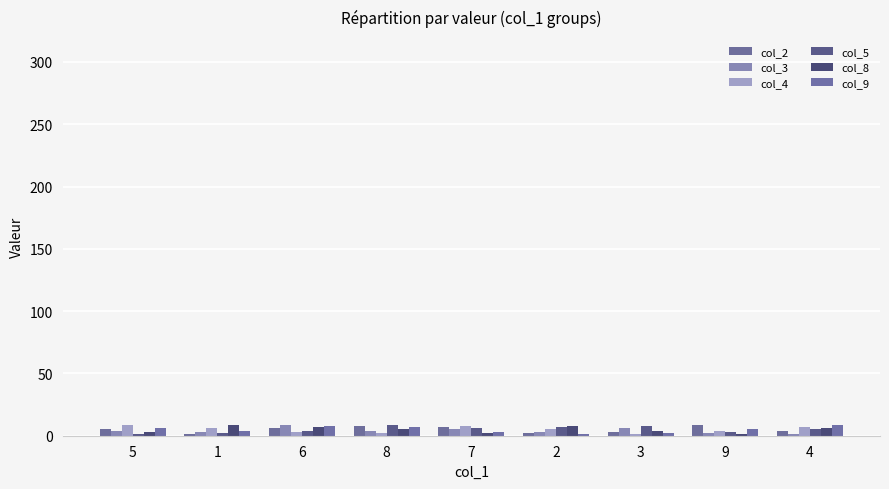

What is the total value across all series at 6?

37